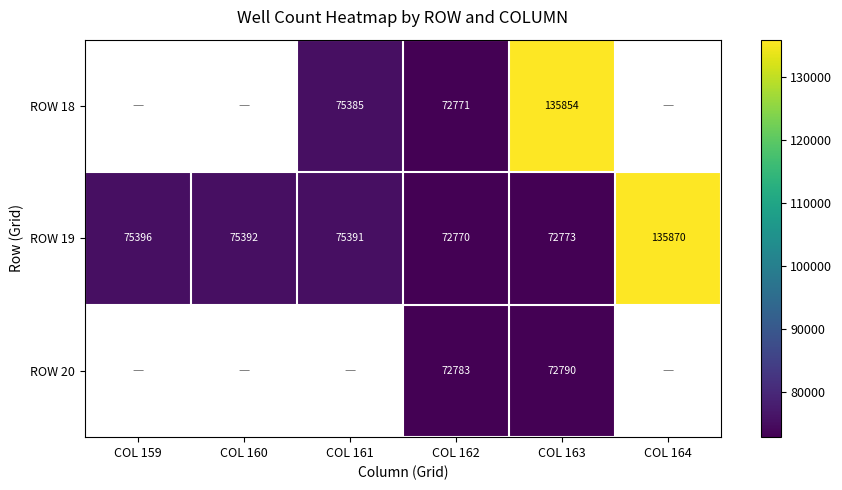

Between COL 163 and COL 164, which is larger?

COL 164